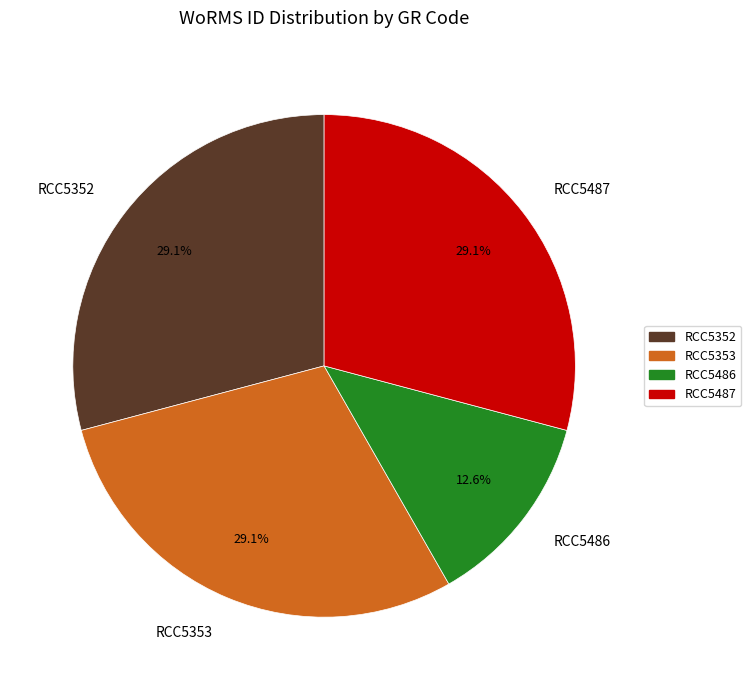

Which slice is the smallest?

RCC5486